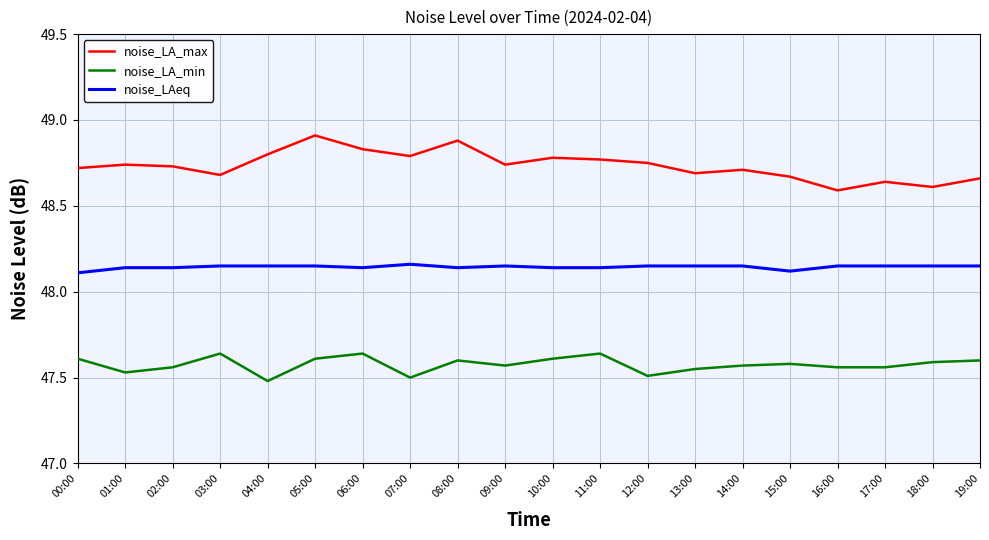

At how many categories does at least one series exceed 48?

20